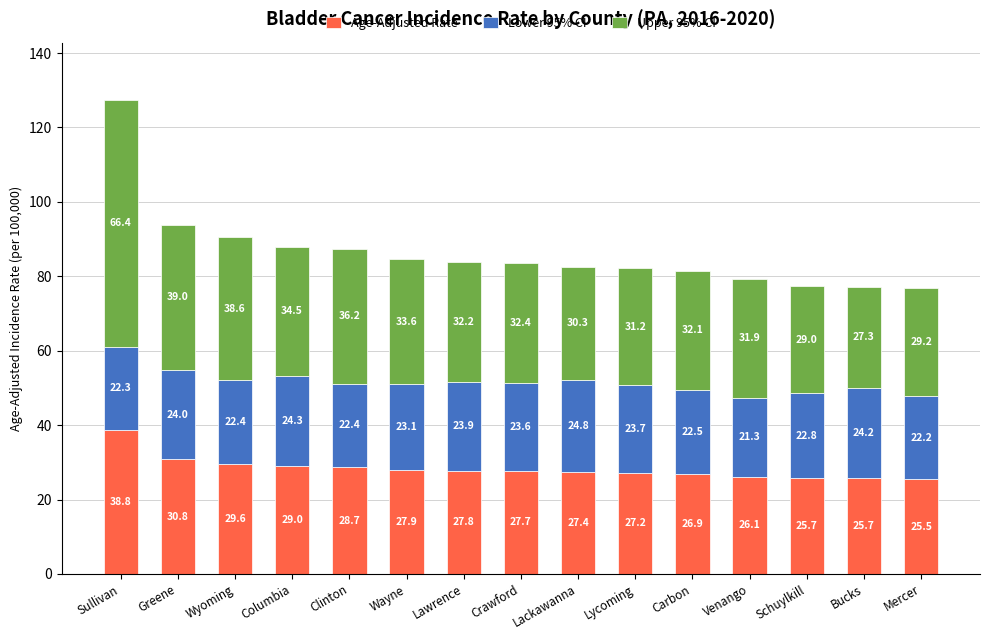

What is the sum of the Age-Adjusted Rate values at Crawford and Schuylkill?

53.4